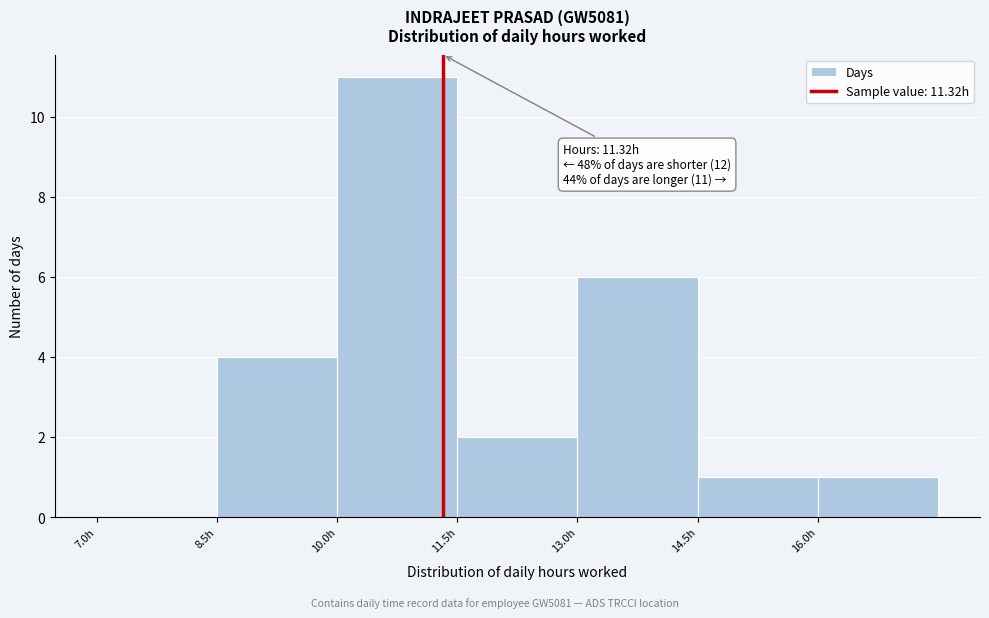

Over which range of the x-axis is the bar tallest?

10.0 to 11.5